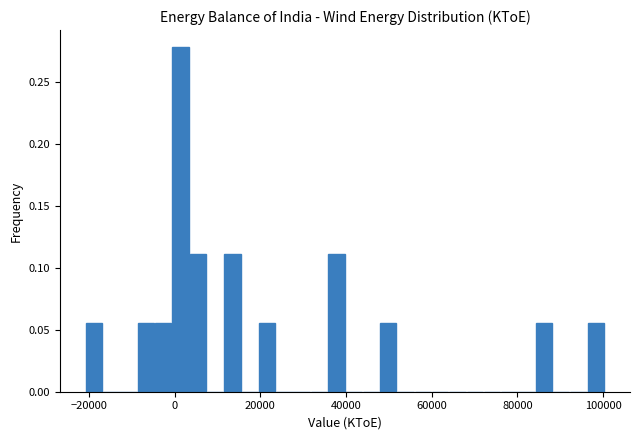

Read against the x-axis, roughly where is the centre of the tallest bar?

2000